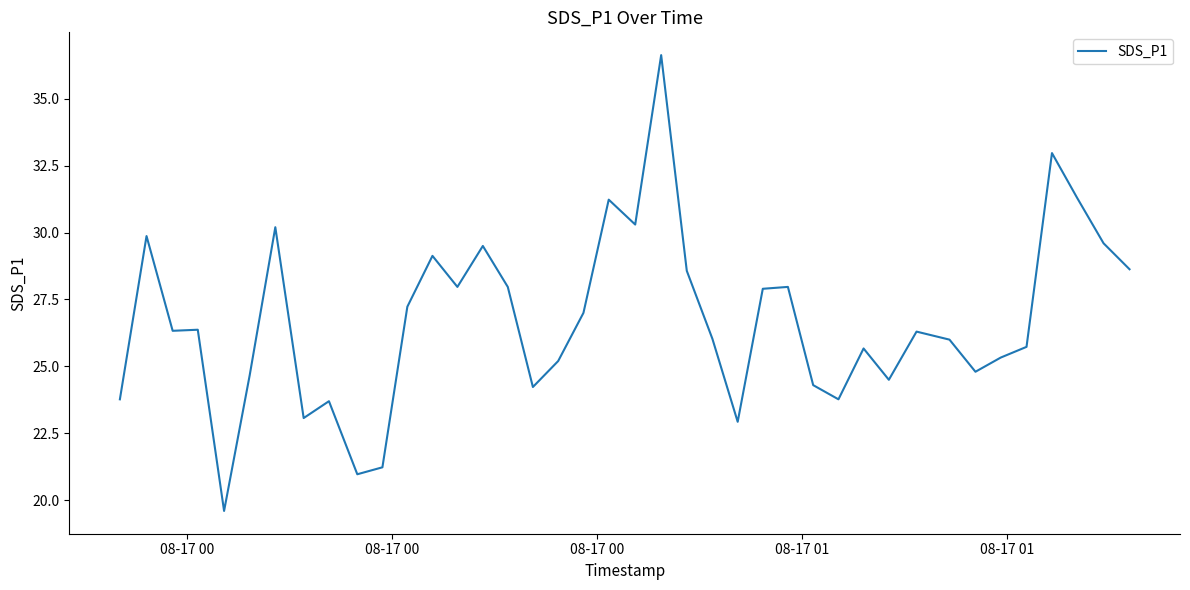

What is the minimum value shown in the chart?

19.6